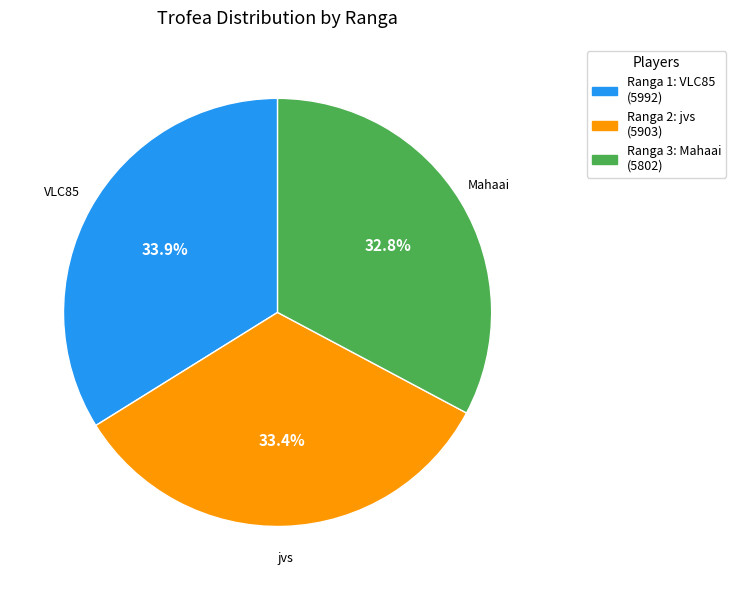

Does any single category account for the majority?

No